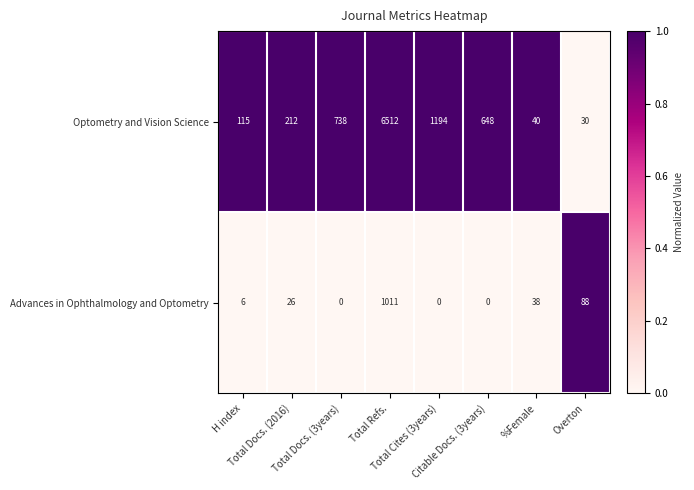

What is the greatest value displayed?

6512